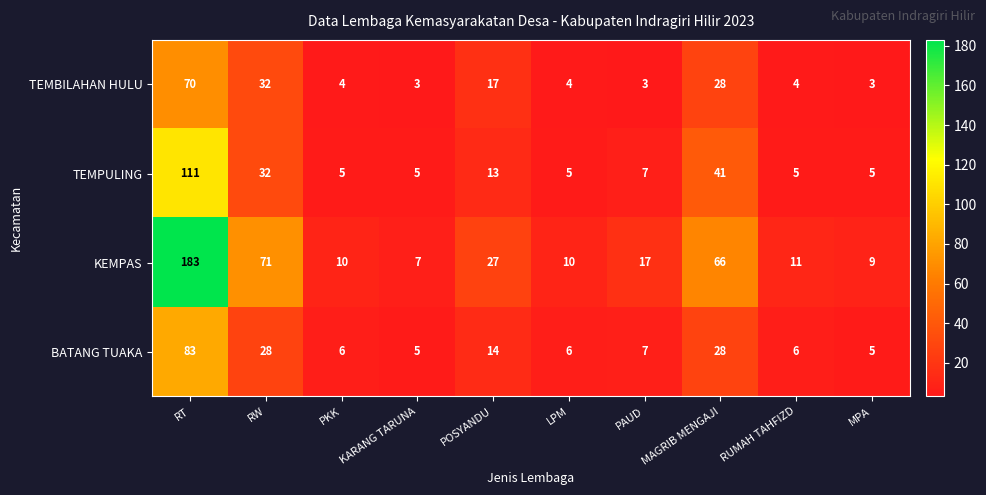

Is it true that TEMBILAHAN HULU equals 32 at RW?

True